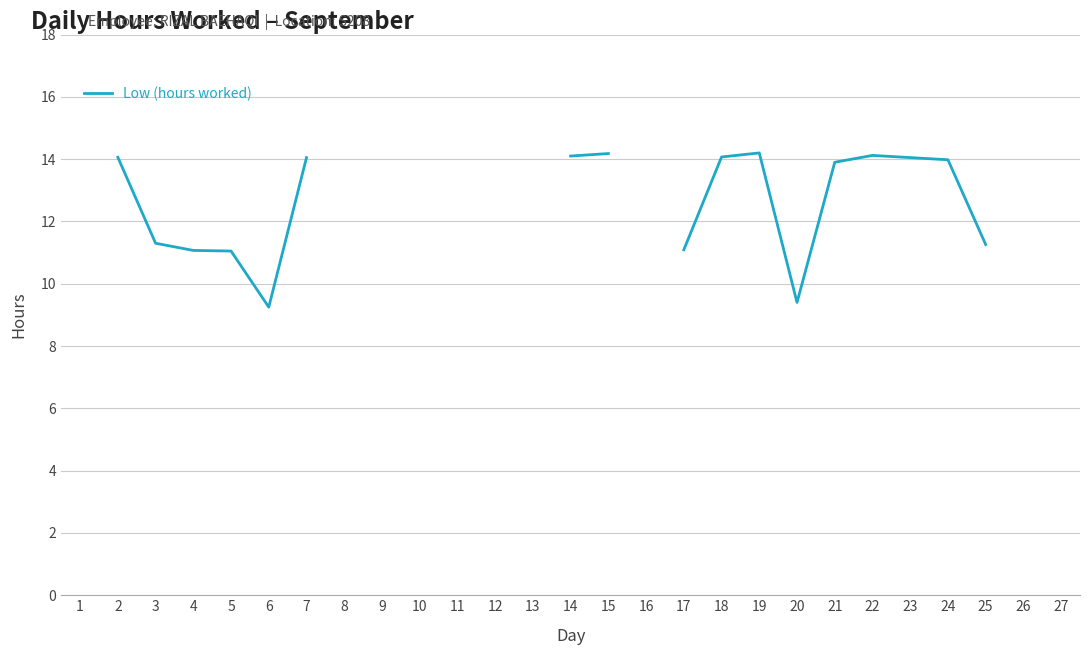

The value at 3 is 11.3. True or false?

True